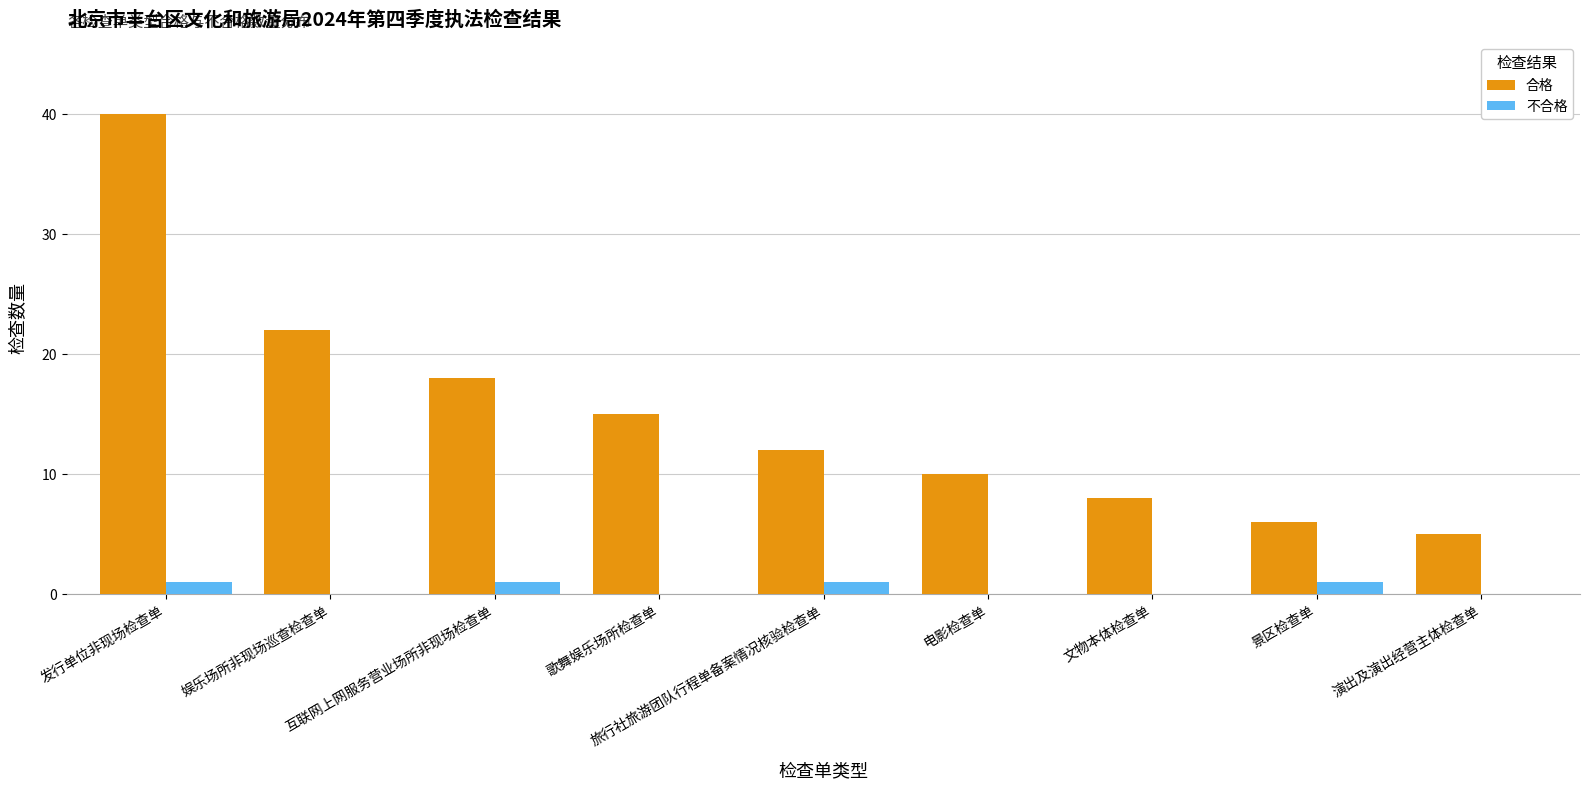

Reading left to right, list all the values displayed in this chart.

合格: 40	22	18	15	12	10	8	6	5
不合格: 1	0	1	0	1	0	0	1	0